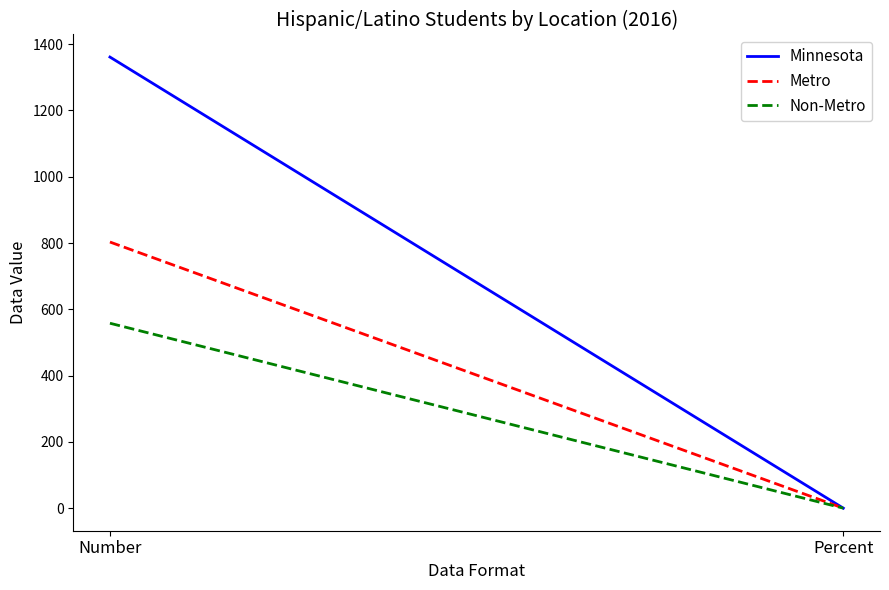

Where is Minnesota nearest to the value 680?

Percent